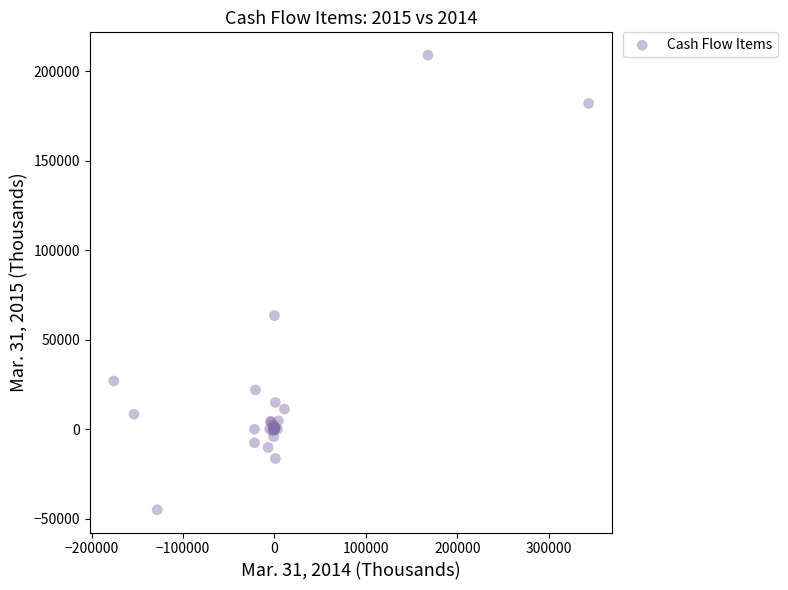

What Y value in the scatter plot is closest to 82024?

63500